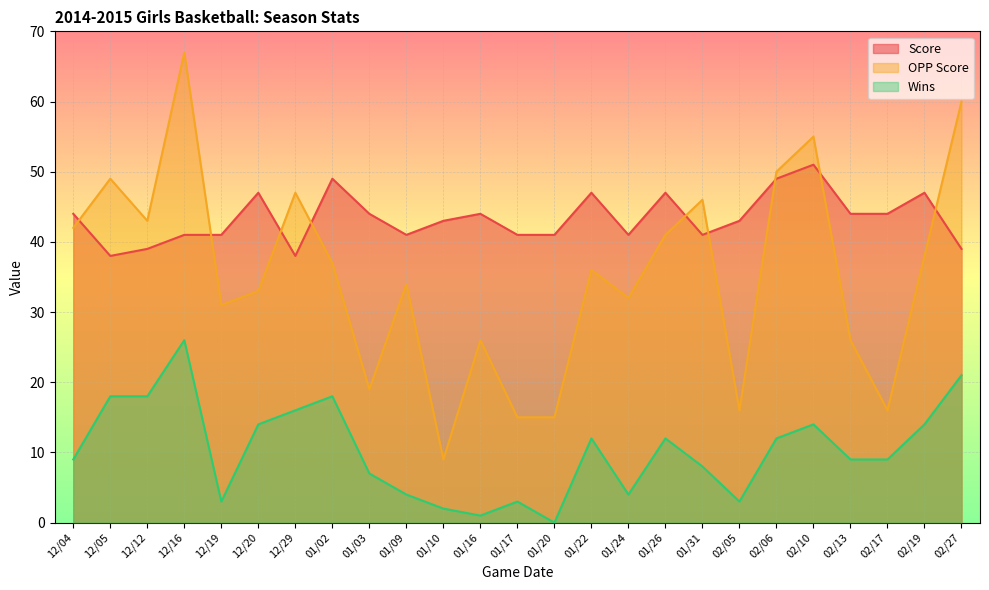

The OPP Score series shows 14 at 01/10. True or false?

False